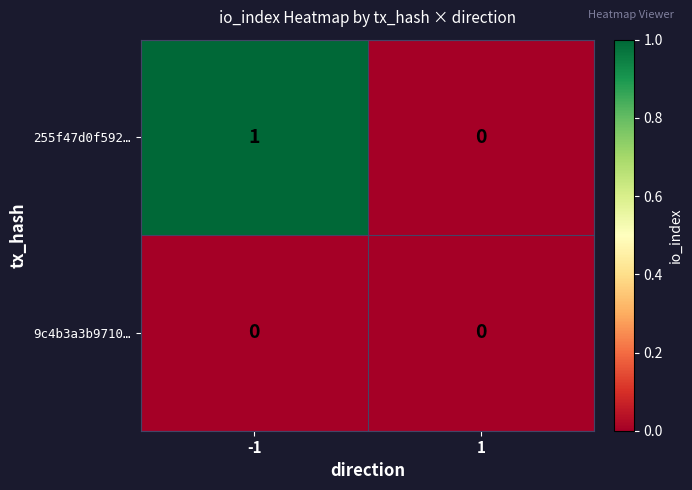

Which series changed the most between -1 and 1?

255f47d0f592…